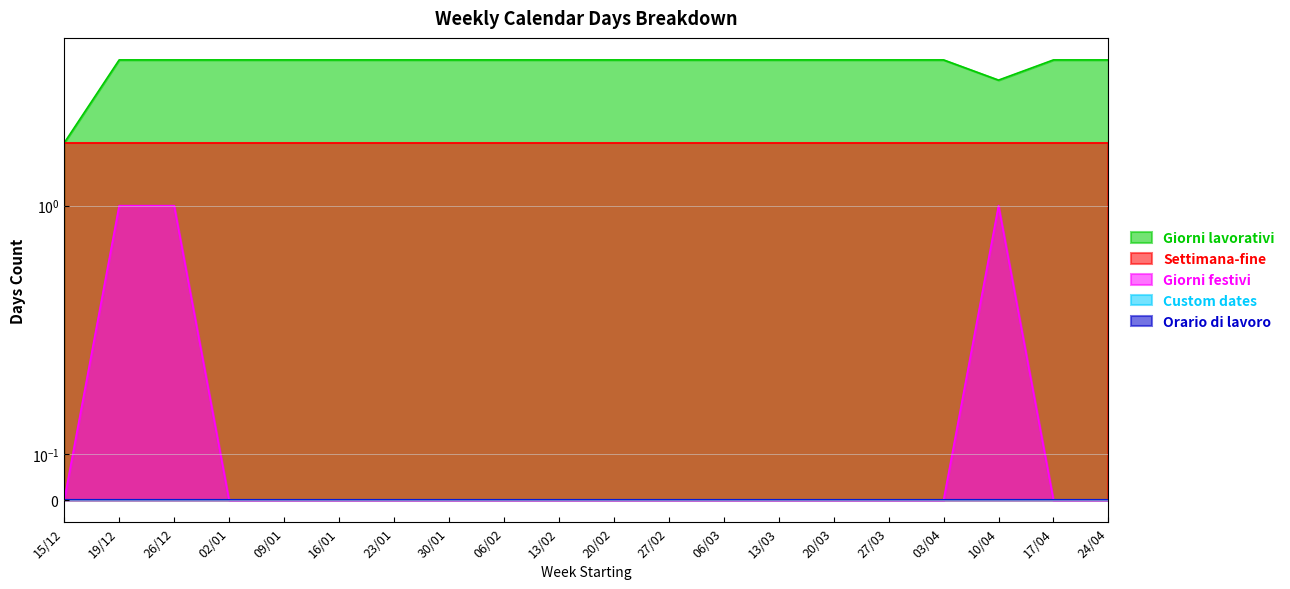

Count the Giorni festivi values in the range 0 to 1.

20